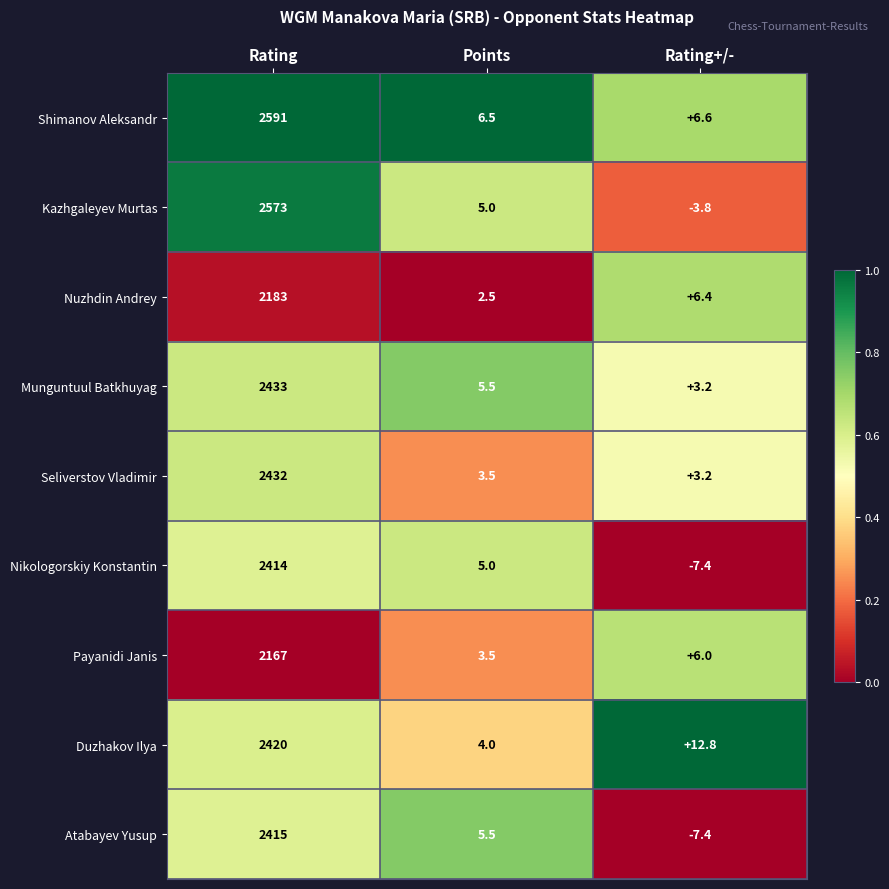

What is the total value across all series at Rating+/-?

19.6